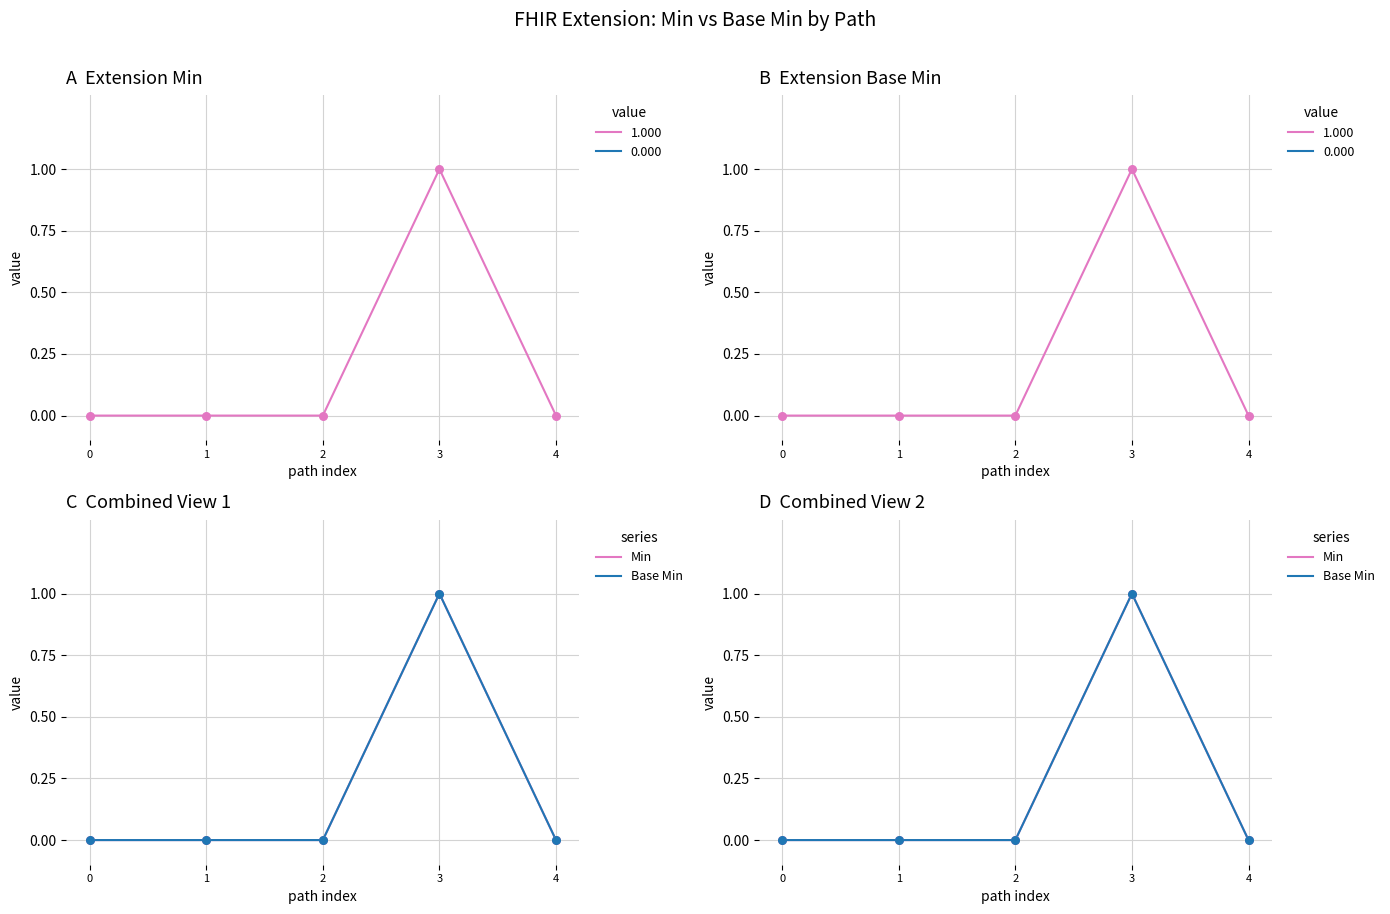

At how many categories does at least one series exceed 0?

1